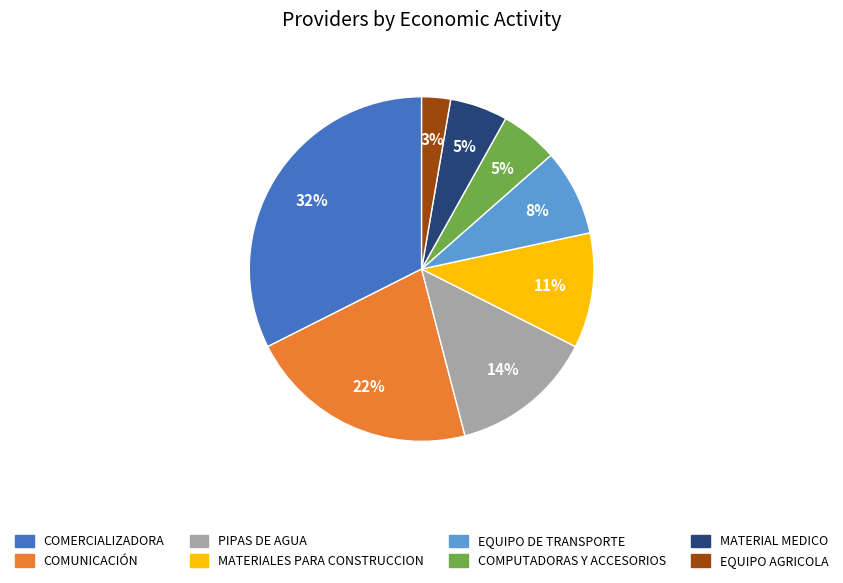

Does PIPAS DE AGUA account for over 50% of the chart?

No